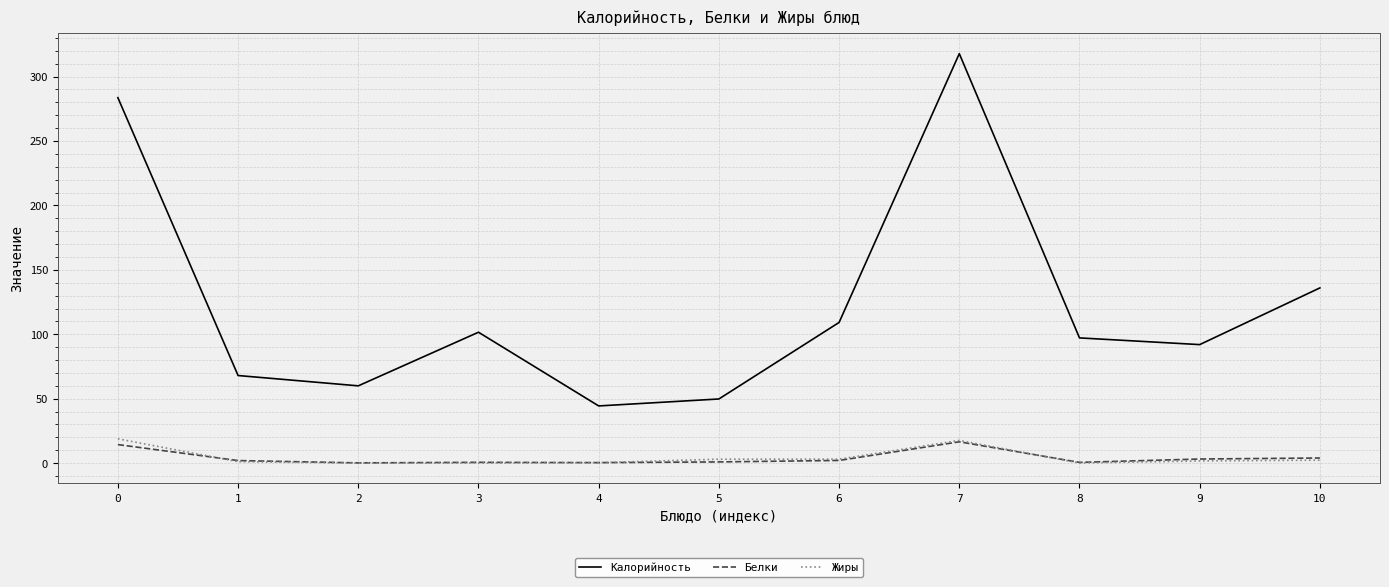

At which category is the sum across all series the highest?

7